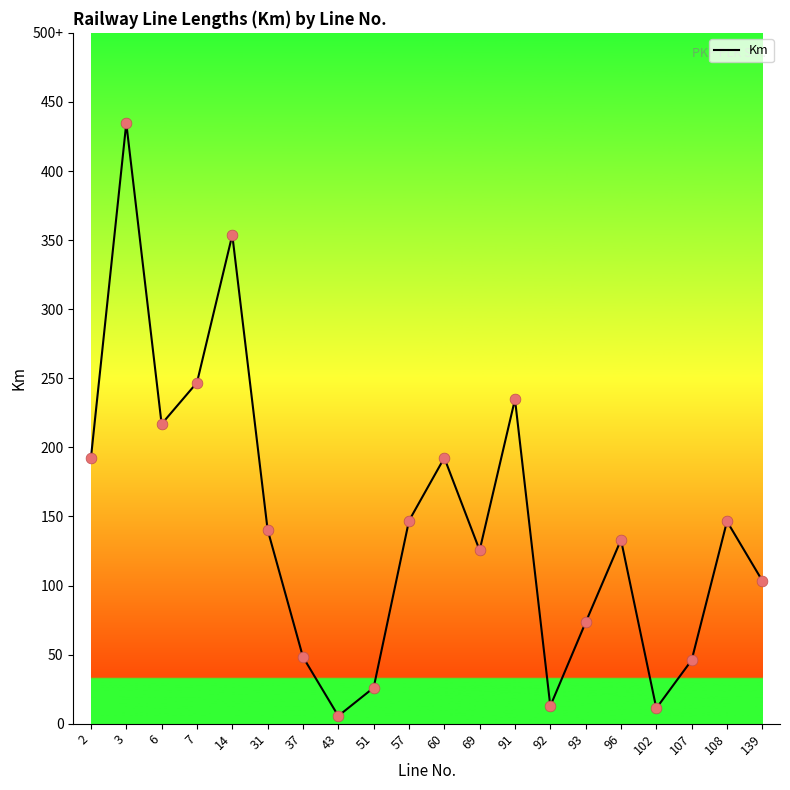

Is this an area chart (filled region under the line)?

No